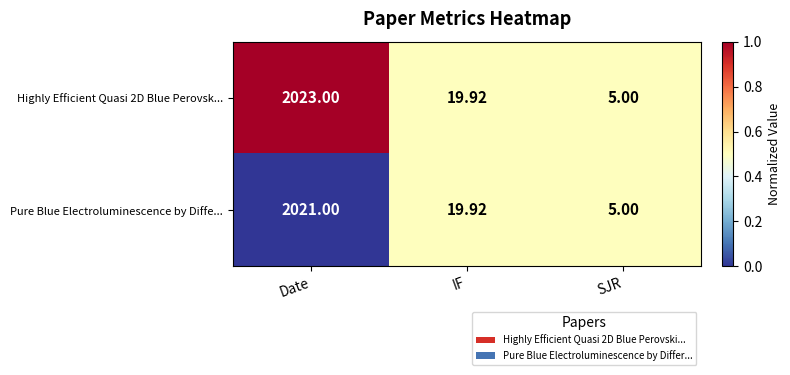

At which category is the sum across all series the highest?

Date